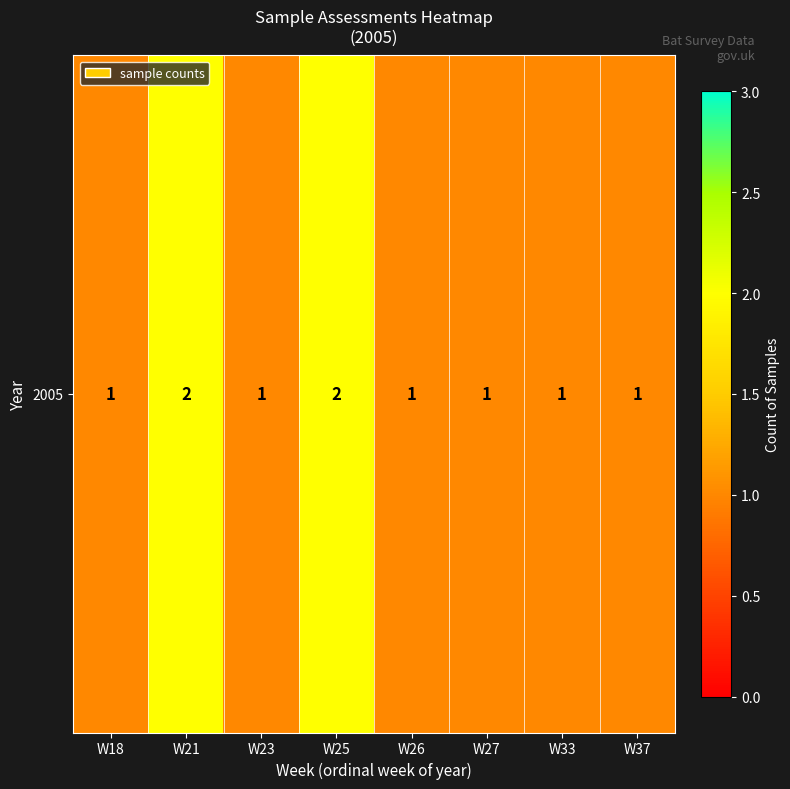

What is the minimum value shown in the chart?

1